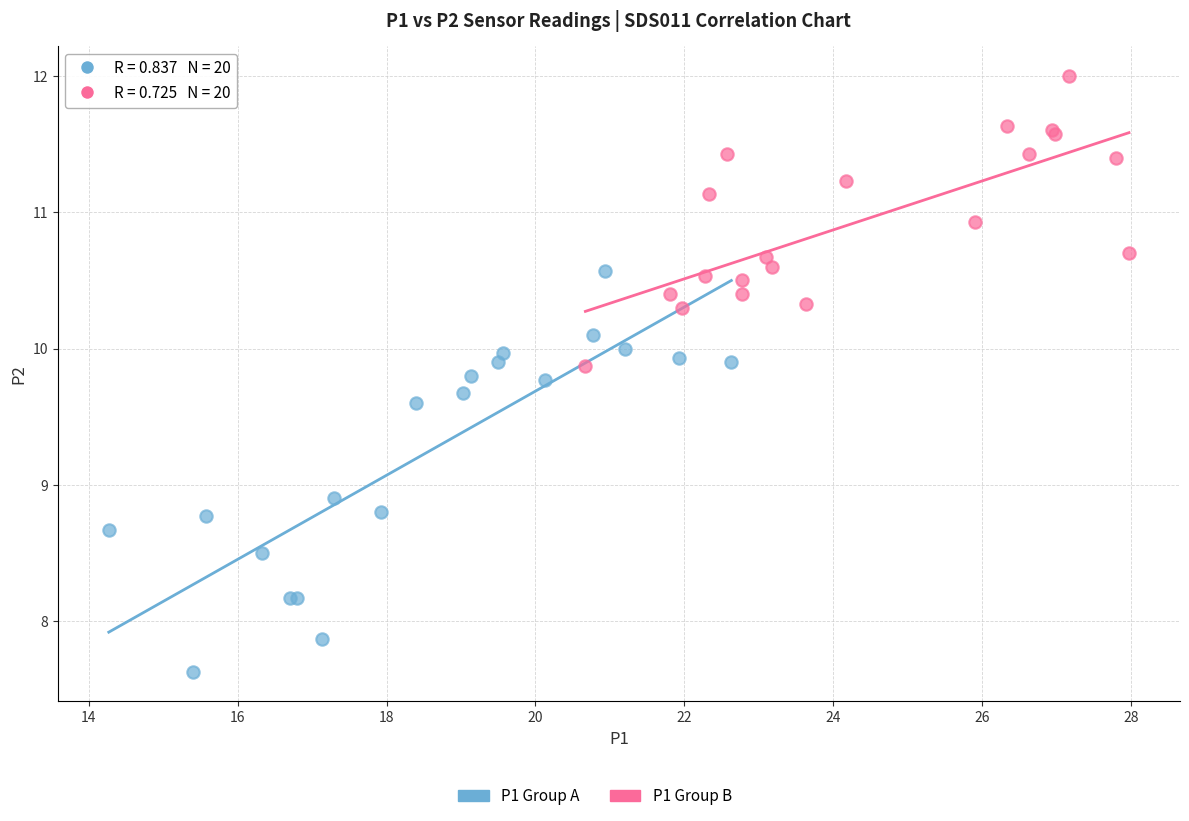

Which series reaches the maximum Y coordinate?

P1 Group B